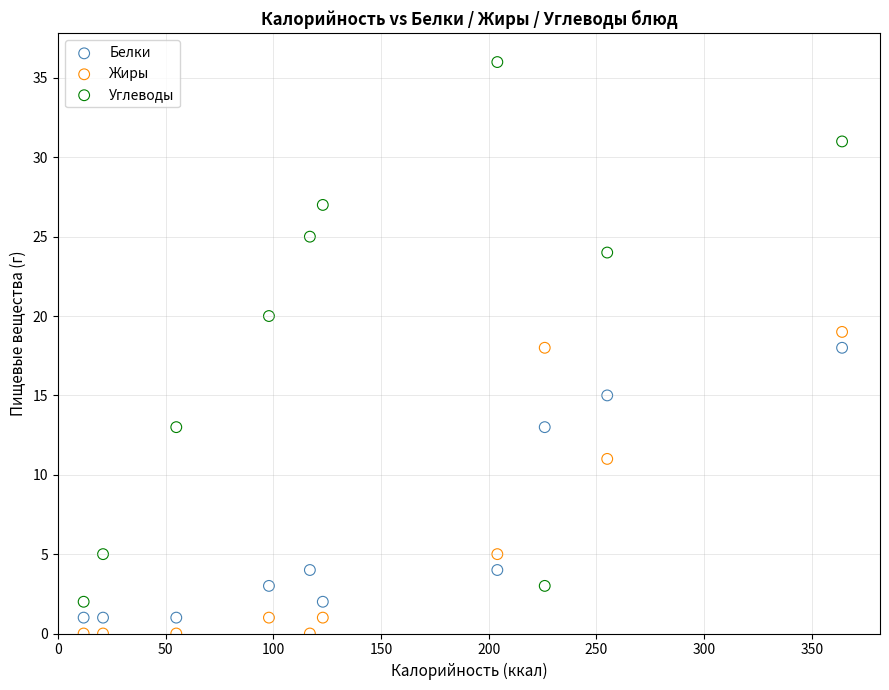

Which series has the widest spread of Y values?

Углеводы